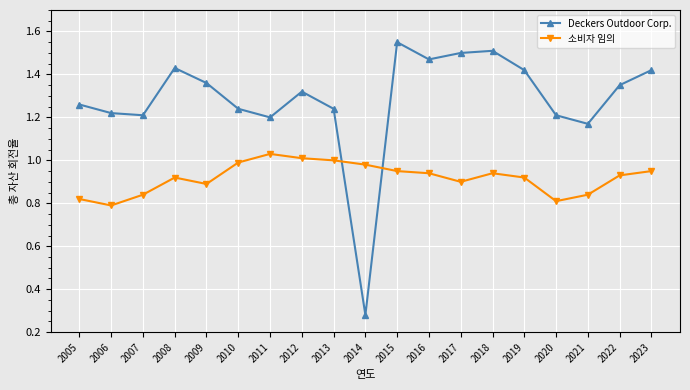

Is the value of Deckers Outdoor Corp. at 2022 greater than the value of 소비자 임의 at 2012?

Yes